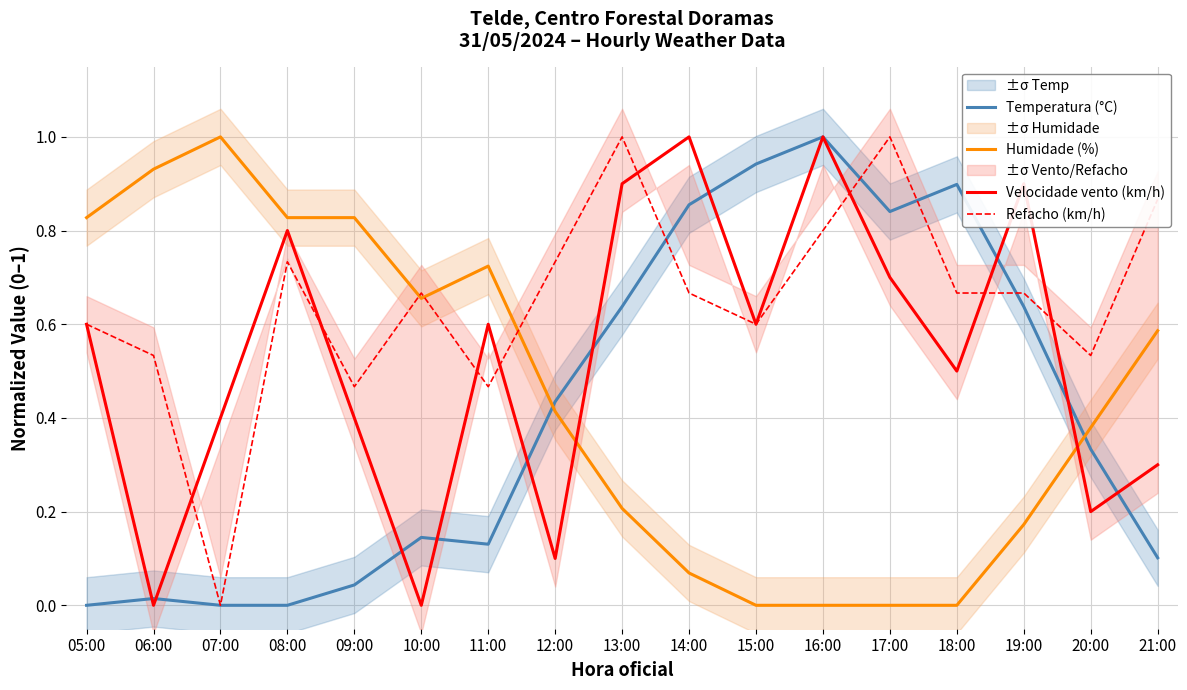

What position from the left is 16:00?

12